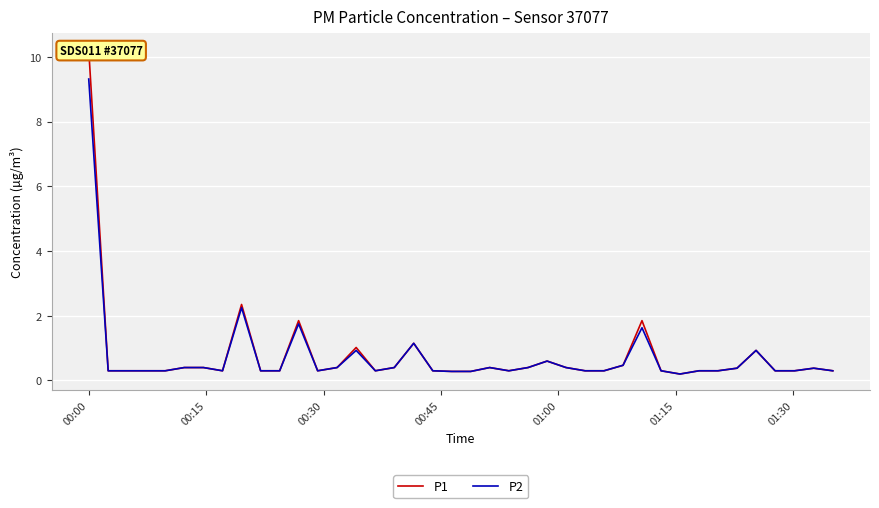

Does the chart display data point markers on the line(s)?

No